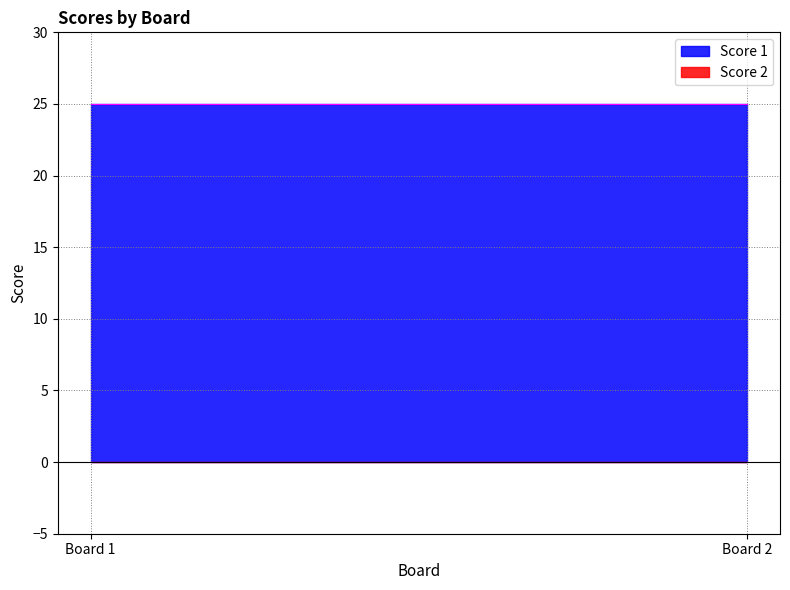

What is the greatest value displayed?

25